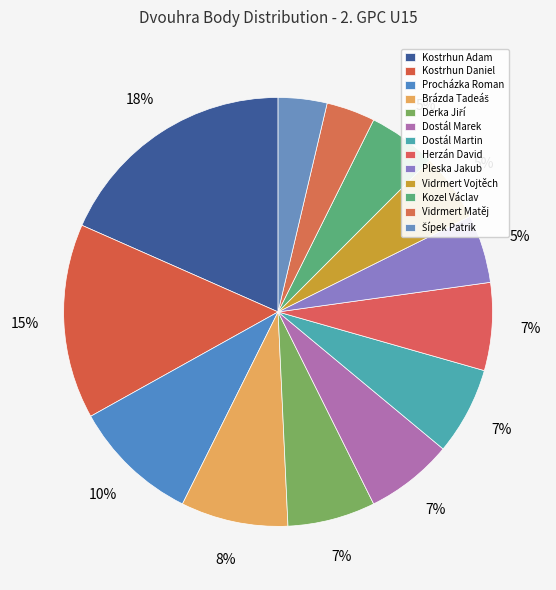

To the nearest percent, what portion does Brázda Tadeáš represent?

8%